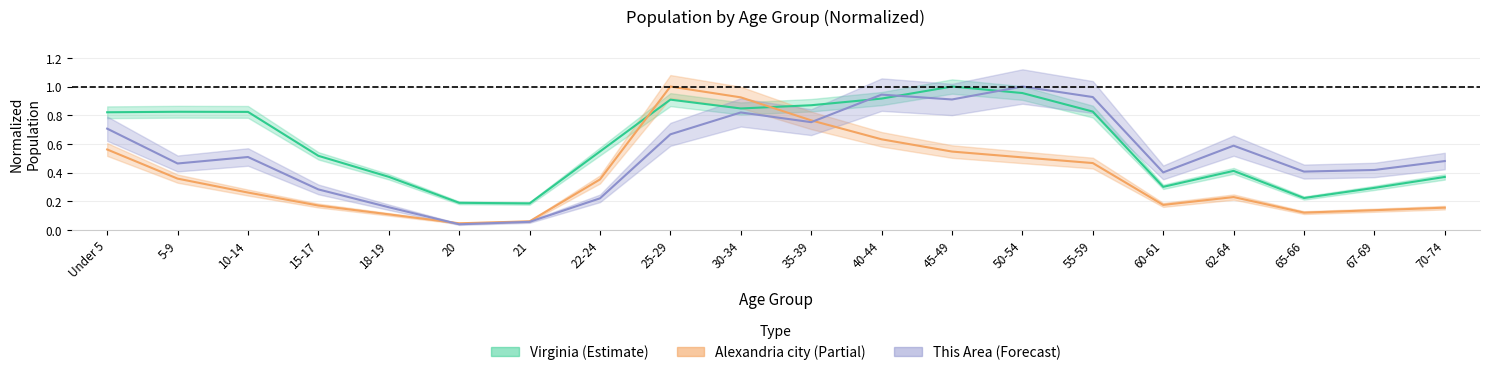

In This Area, how many points are lower than both neighbors (excluding endpoints)?

6